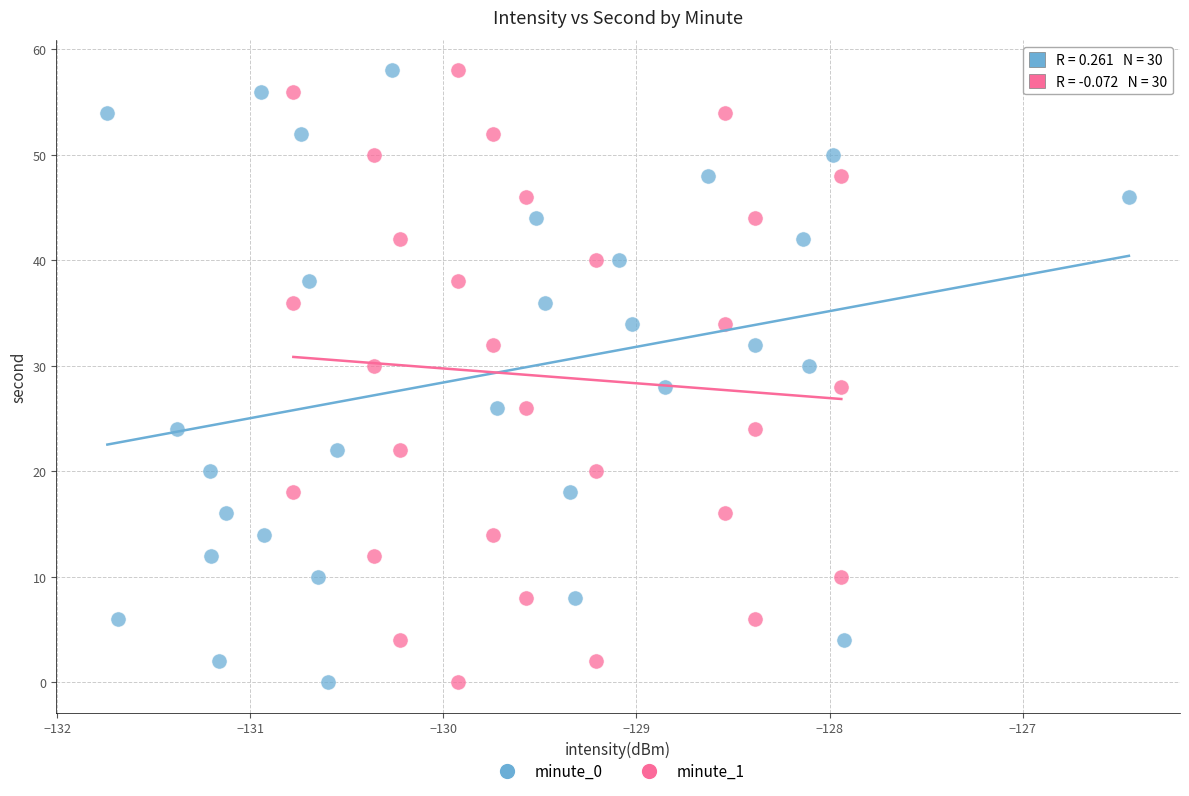

What are all the series names shown in the legend?

minute_0, minute_1